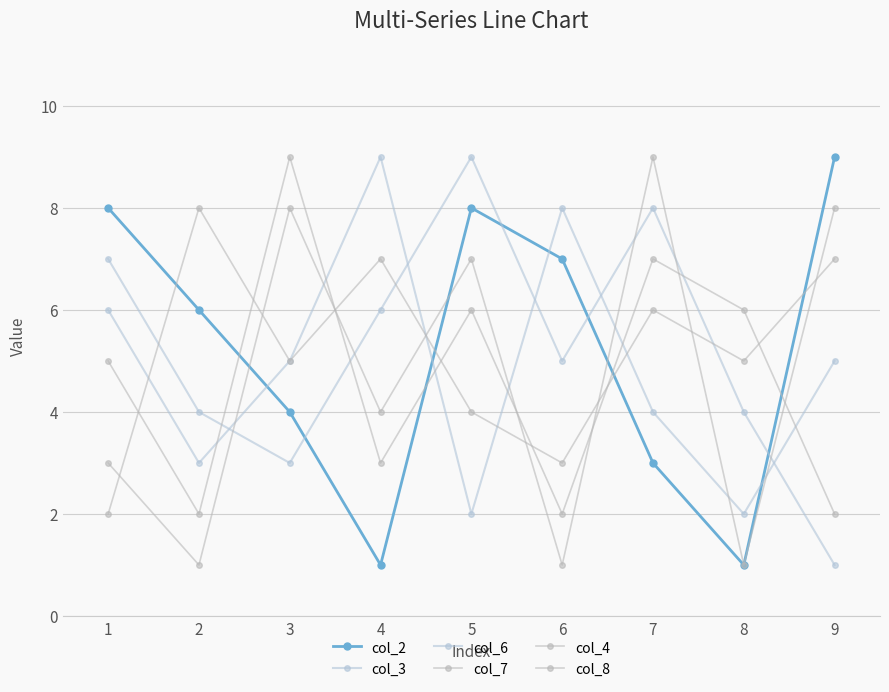

Which has a higher value, 3 or 7?

3